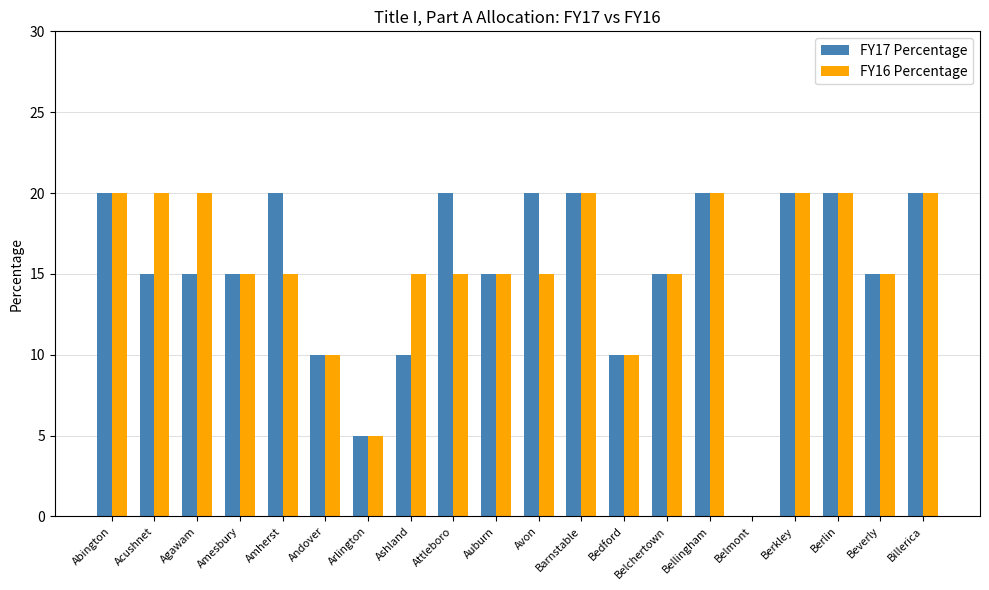

Between Abington and Ashland, which series saw the biggest shift?

FY17 Percentage